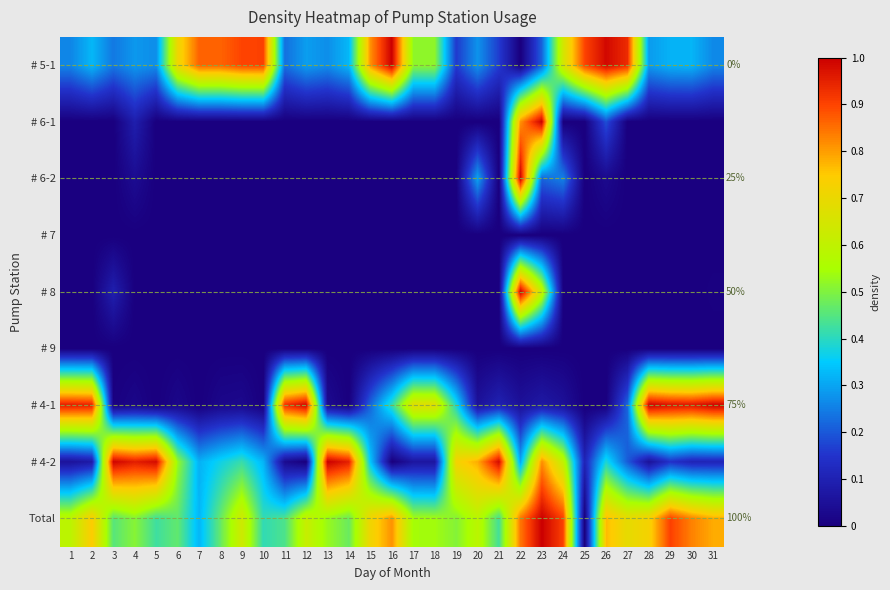

How many data points in # 5-1 are above 0?

30